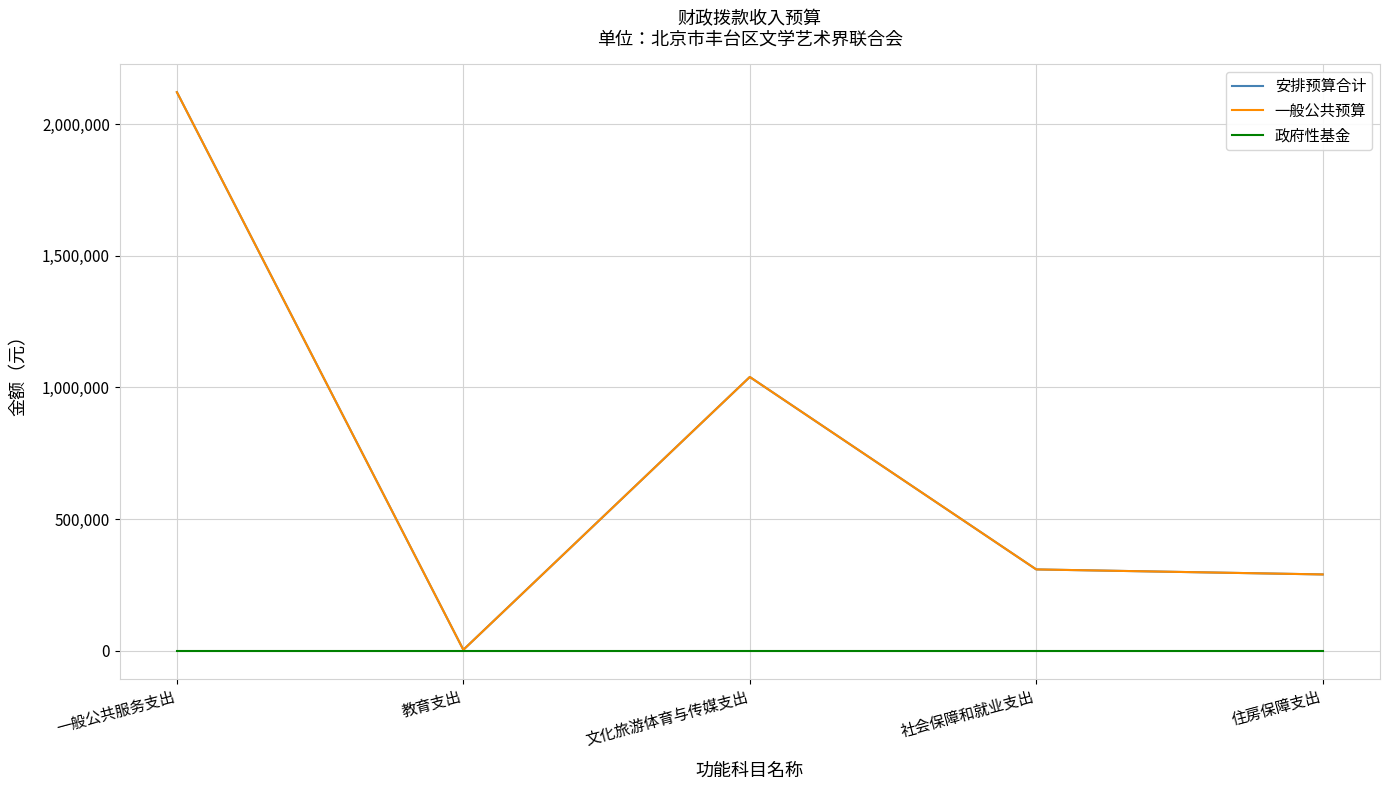

Is this an area chart (filled region under the line)?

No